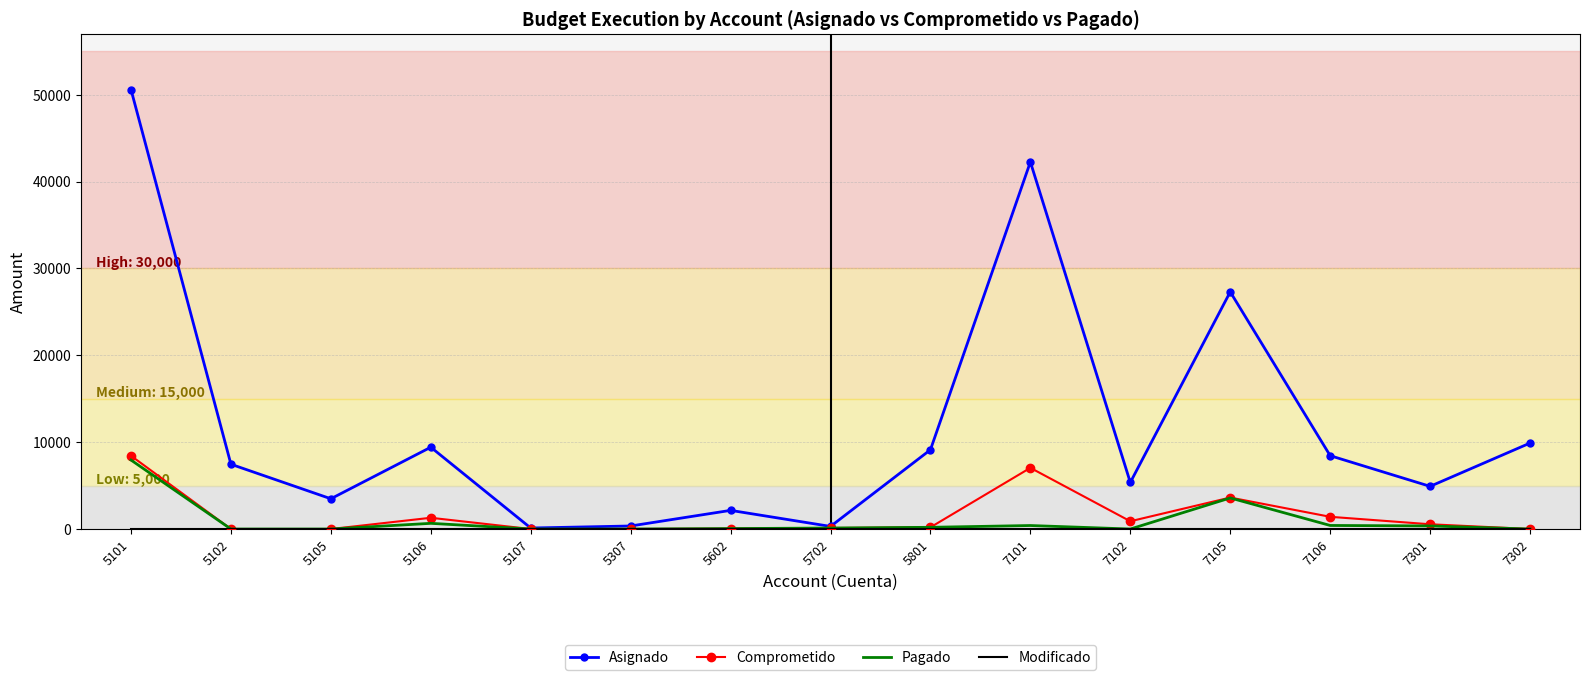

Is it true that Asignado equals 11727.7 at 5101?

False